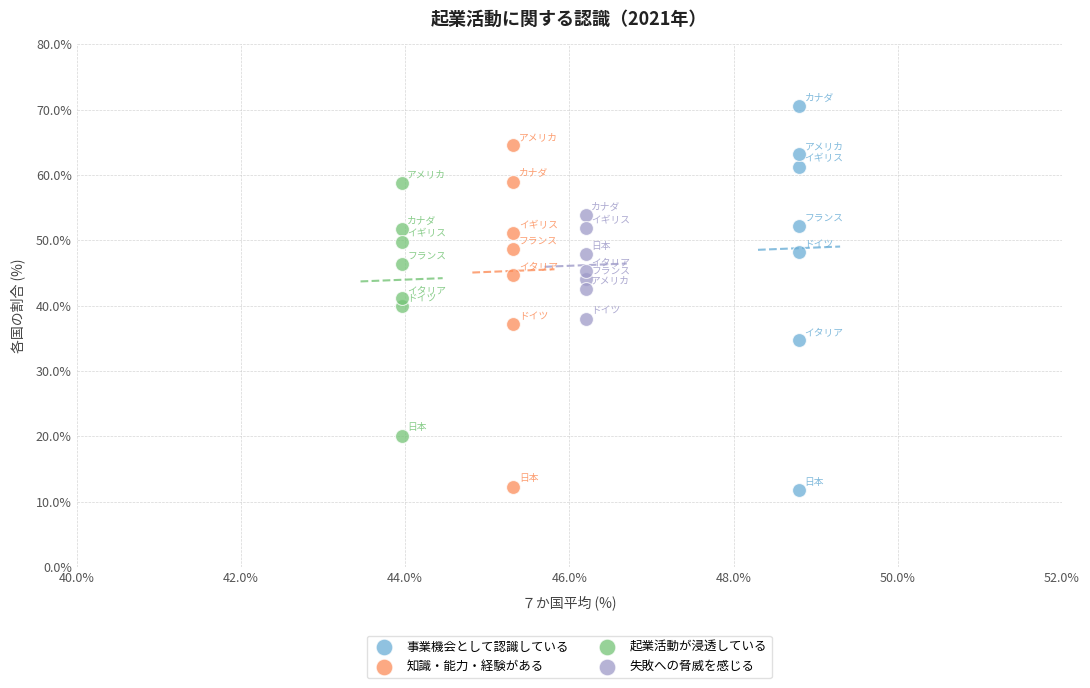

Which series has the widest spread of Y values?

事業機会として認識している